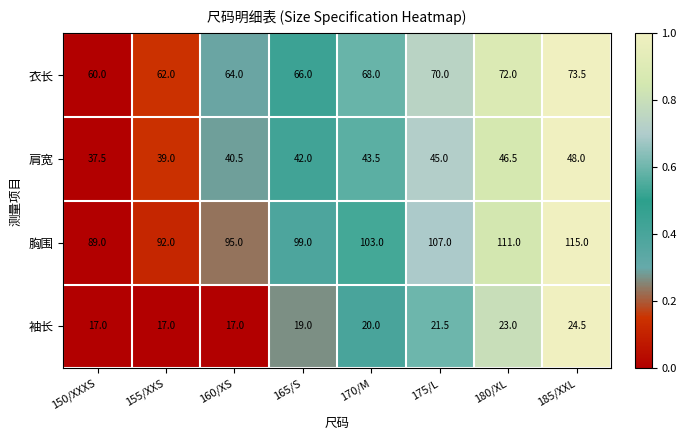

Which category has the lowest value in the 胸围 series?

150/XXXS